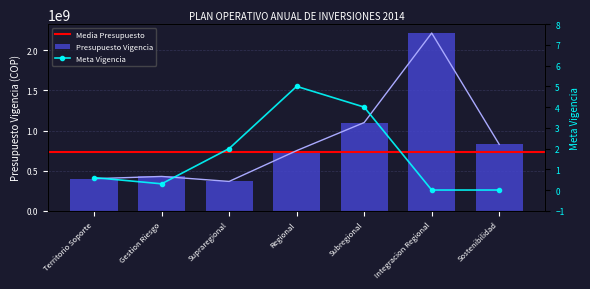

Which series has the widest spread of values?

Presupuesto Vigencia